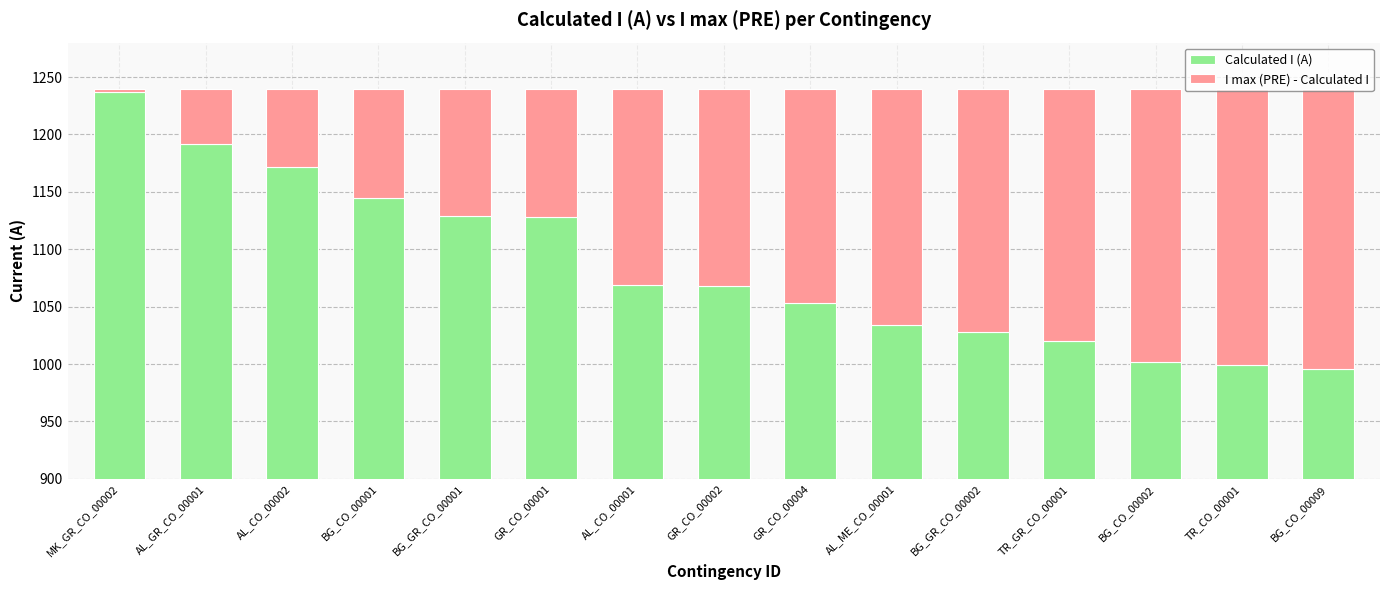

Which label corresponds to the largest value in the chart?

MK_GR_CO_00002